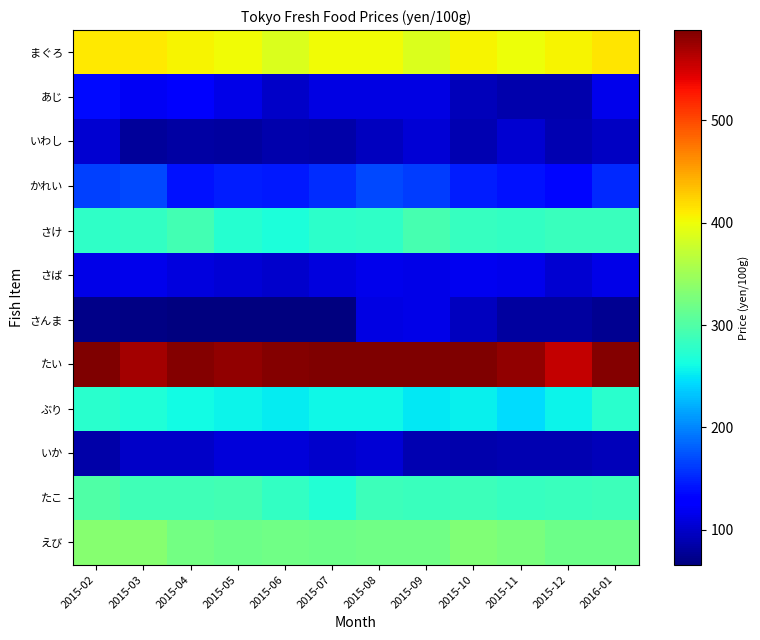

Reading right to left, list all the values displayed in this chart.

まぐろ: 2016-01=413	2015-12=405	2015-11=400	2015-10=405	2015-09=387	2015-08=401	2015-07=401	2015-06=388	2015-05=401	2015-04=405	2015-03=411	2015-02=411
あじ: 2016-01=116	2015-12=87	2015-11=88	2015-10=94	2015-09=111	2015-08=112	2015-07=112	2015-06=100	2015-05=114	2015-04=124	2015-03=121	2015-02=137
いわし: 2016-01=97	2015-12=90	2015-11=103	2015-10=89	2015-09=106	2015-08=95	2015-07=86	2015-06=87	2015-05=82	2015-04=84	2015-03=79	2015-02=104
かれい: 2016-01=152	2015-12=134	2015-11=141	2015-10=147	2015-09=162	2015-08=169	2015-07=154	2015-06=144	2015-05=147	2015-04=141	2015-03=169	2015-02=165
さけ: 2016-01=285	2015-12=286	2015-11=282	2015-10=284	2015-09=294	2015-08=280	2015-07=278	2015-06=266	2015-05=272	2015-04=291	2015-03=282	2015-02=280
さば: 2016-01=114	2015-12=103	2015-11=115	2015-10=119	2015-09=114	2015-08=116	2015-07=109	2015-06=101	2015-05=106	2015-04=109	2015-03=116	2015-02=114
さんま: 2016-01=76	2015-12=81	2015-11=82	2015-10=95	2015-09=113	2015-08=111	2015-07=66	2015-06=67	2015-05=68	2015-04=67	2015-03=70	2015-02=71
たい: 2016-01=584	2015-12=557	2015-11=578	2015-10=588	2015-09=587	2015-08=588	2015-07=586	2015-06=584	2015-05=579	2015-04=585	2015-03=570	2015-02=586
ぶり: 2016-01=275	2015-12=257	2015-11=244	2015-10=255	2015-09=250	2015-08=258	2015-07=259	2015-06=252	2015-05=256	2015-04=260	2015-03=268	2015-02=276
いか: 2016-01=93	2015-12=90	2015-11=89	2015-10=87	2015-09=90	2015-08=105	2015-07=102	2015-06=107	2015-05=107	2015-04=100	2015-03=100	2015-02=86
たこ: 2016-01=287	2015-12=286	2015-11=283	2015-10=288	2015-09=285	2015-08=287	2015-07=271	2015-06=282	2015-05=291	2015-04=290	2015-03=289	2015-02=299
えび: 2016-01=318	2015-12=317	2015-11=325	2015-10=330	2015-09=319	2015-08=320	2015-07=318	2015-06=320	2015-05=318	2015-04=321	2015-03=334	2015-02=334